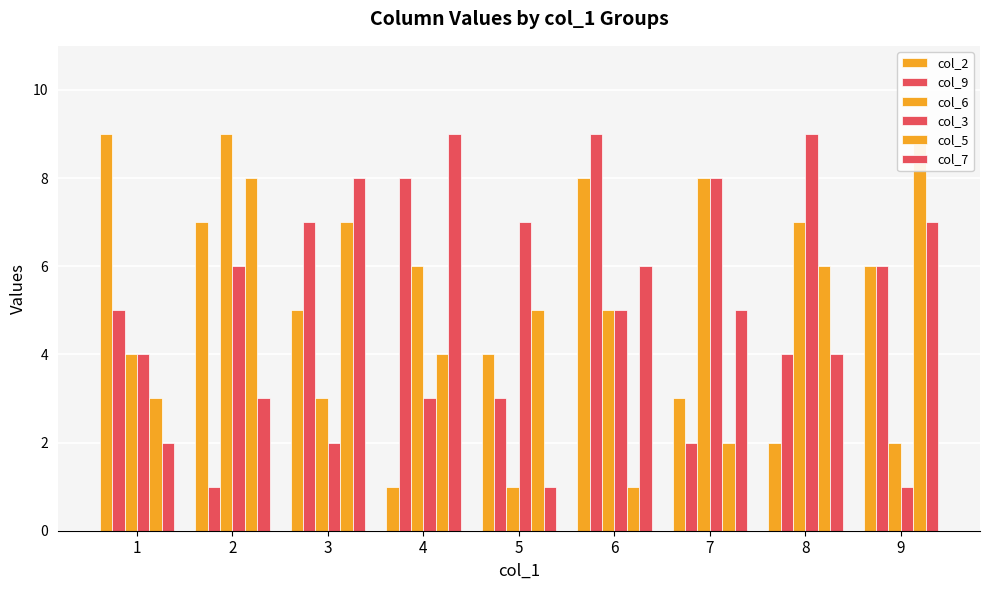

True or false: col_3 has a value of 3 at 5.

False